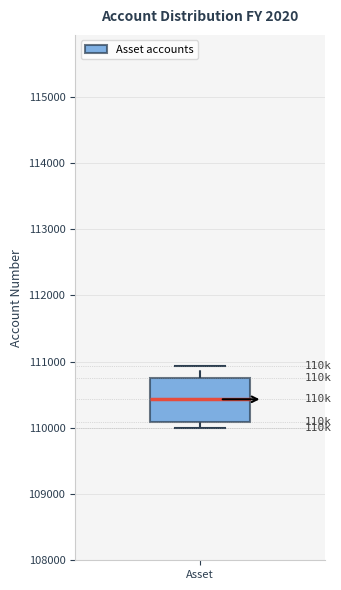

Where is the upper edge of the box for Asset on the y-axis? The values are not printed on the chart, so give them approximately, as read against the axis.

110800